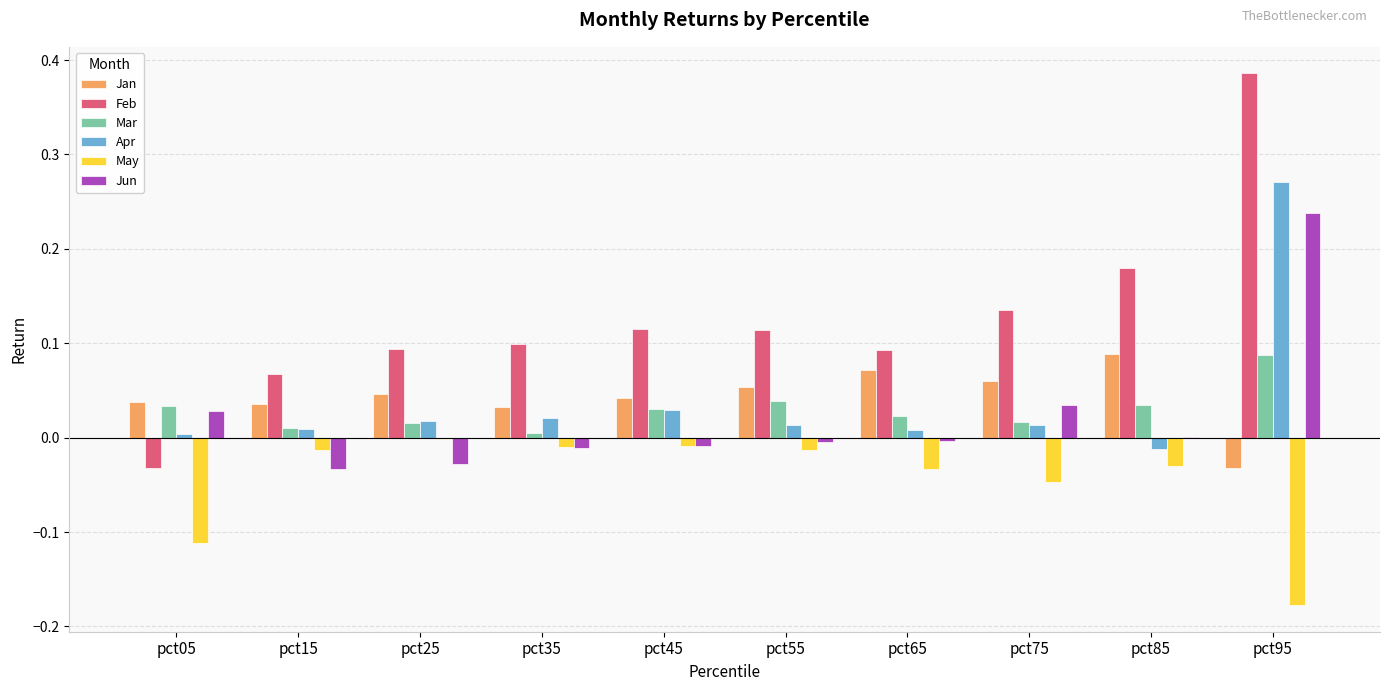

The value of Feb at pct85 is 0.1. True or false?

False